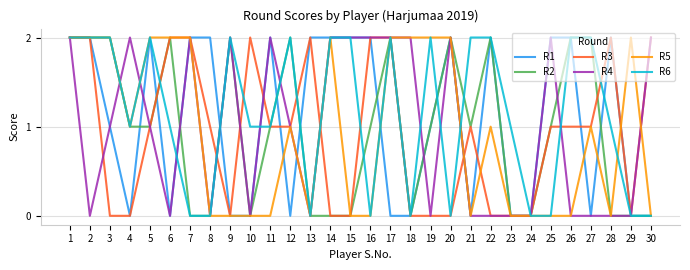

The R4 series shows 2 at 7. True or false?

True